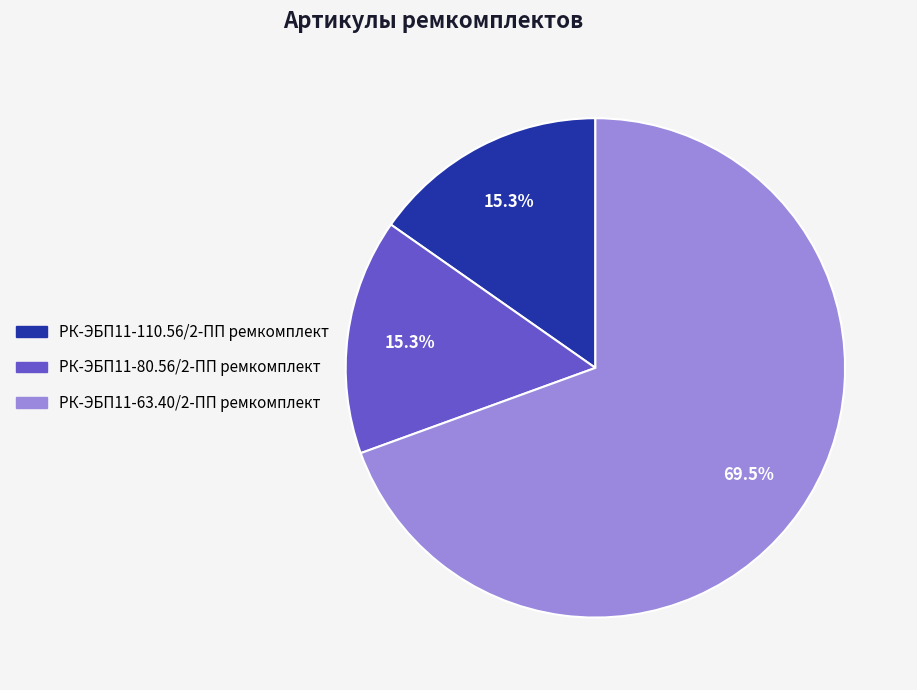

What is the largest slice in the pie chart?

РК-ЭБП11-63.40/2-ПП ремкомплект